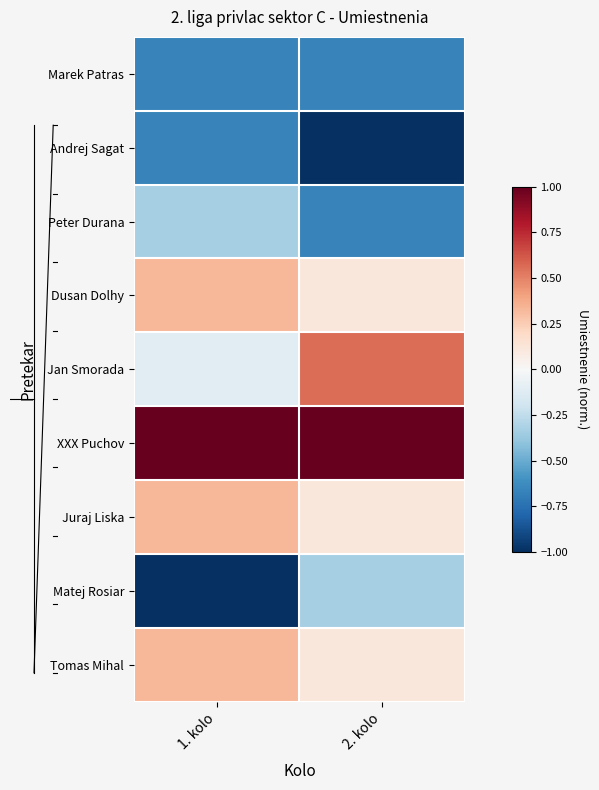

Reading left to right, transcribe all the data shown in this chart.

Marek Patras: 1. kolo=-0.7	2. kolo=-0.7
Andrej Sagat: 1. kolo=-0.7	2. kolo=-1.0
Peter Durana: 1. kolo=-0.3	2. kolo=-0.7
Dusan Dolhy: 1. kolo=0.3	2. kolo=0.1
Jan Smorada: 1. kolo=-0.1	2. kolo=0.6
XXX Puchov: 1. kolo=1.0	2. kolo=1.0
Juraj Liska: 1. kolo=0.3	2. kolo=0.1
Matej Rosiar: 1. kolo=-1.0	2. kolo=-0.3
Tomas Mihal: 1. kolo=0.3	2. kolo=0.1